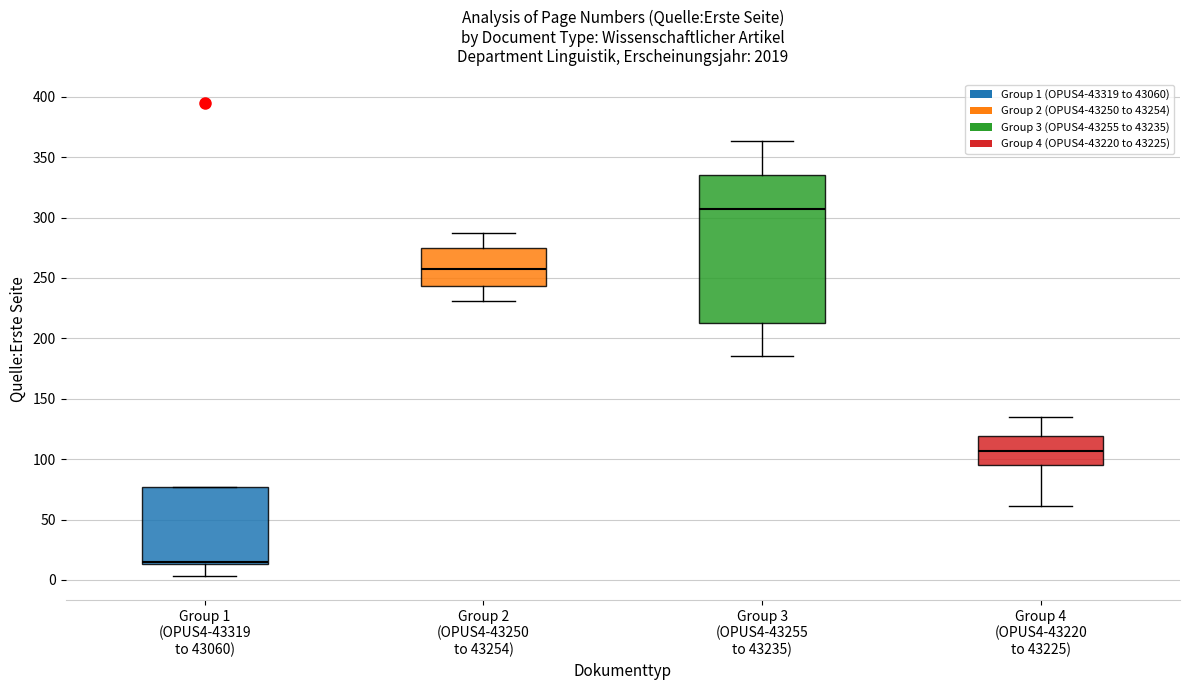

Comparing the boxes themselves (not the whiskers), which one is the tallest?

Group 3 (OPUS4-43255 to 43235)